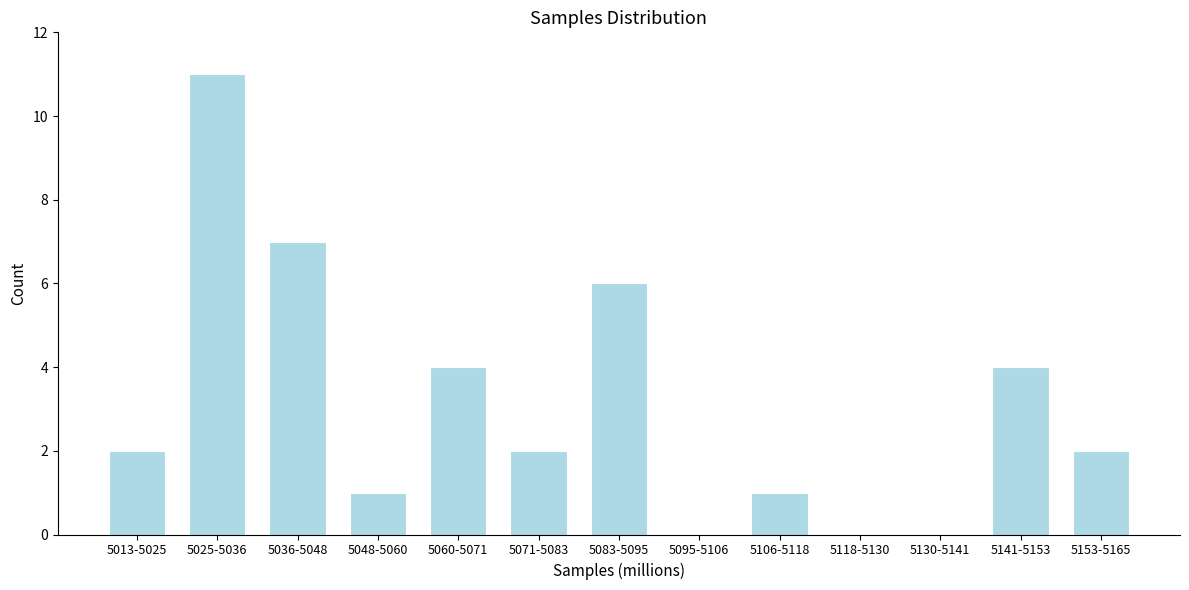

Reading left to right, list all the values displayed in this chart.

5013-5025=2	5025-5036=11	5036-5048=7	5048-5060=1	5060-5071=4	5071-5083=2	5083-5095=6	5095-5106=0	5106-5118=1	5118-5130=0	5130-5141=0	5141-5153=4	5153-5165=2